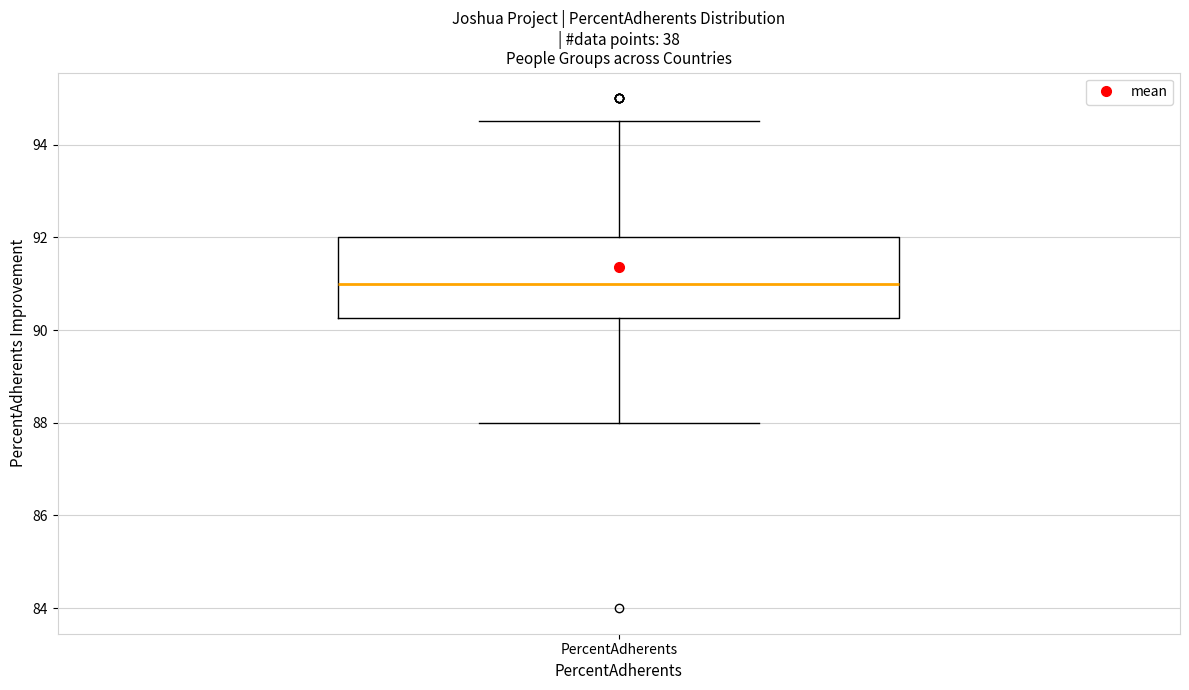

Where is the lower edge of the box for PercentAdherents on the y-axis? The values are not printed on the chart, so give them approximately, as read against the axis.

90.2